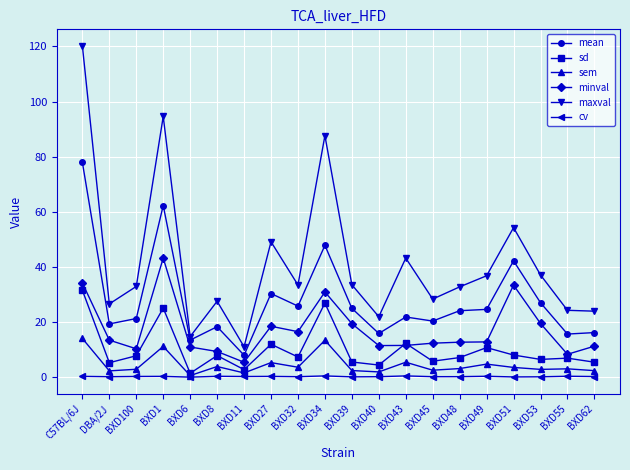

What is the lowest value of the maxval series?

11.1